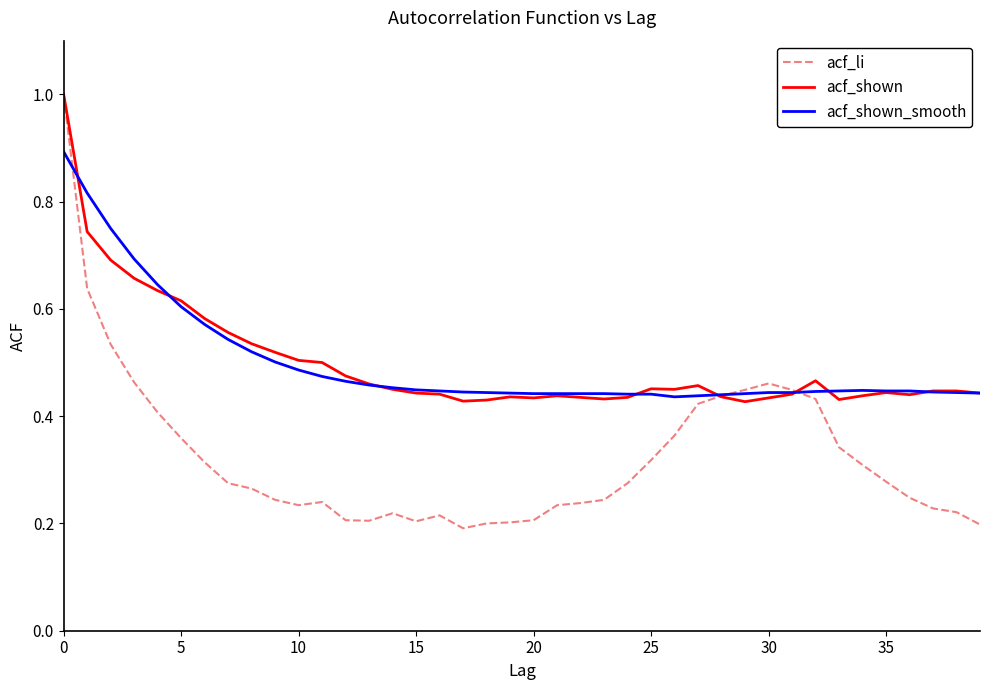

What is the greatest value displayed?

1.0